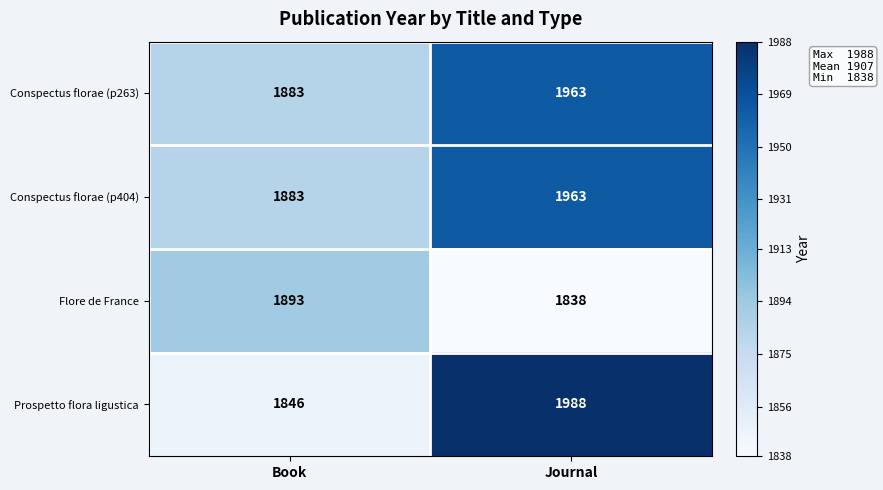

True or false: Conspectus florae (p404) has a value of 1963 at Journal.

True